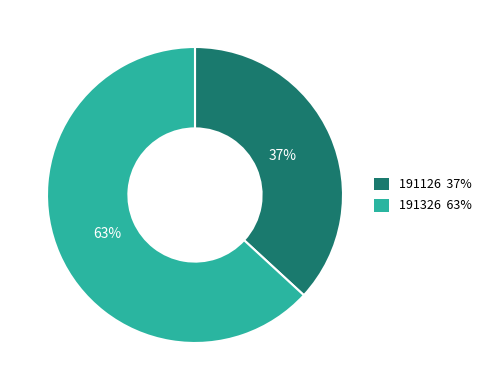

Does 191326 represent more than half of the total?

Yes